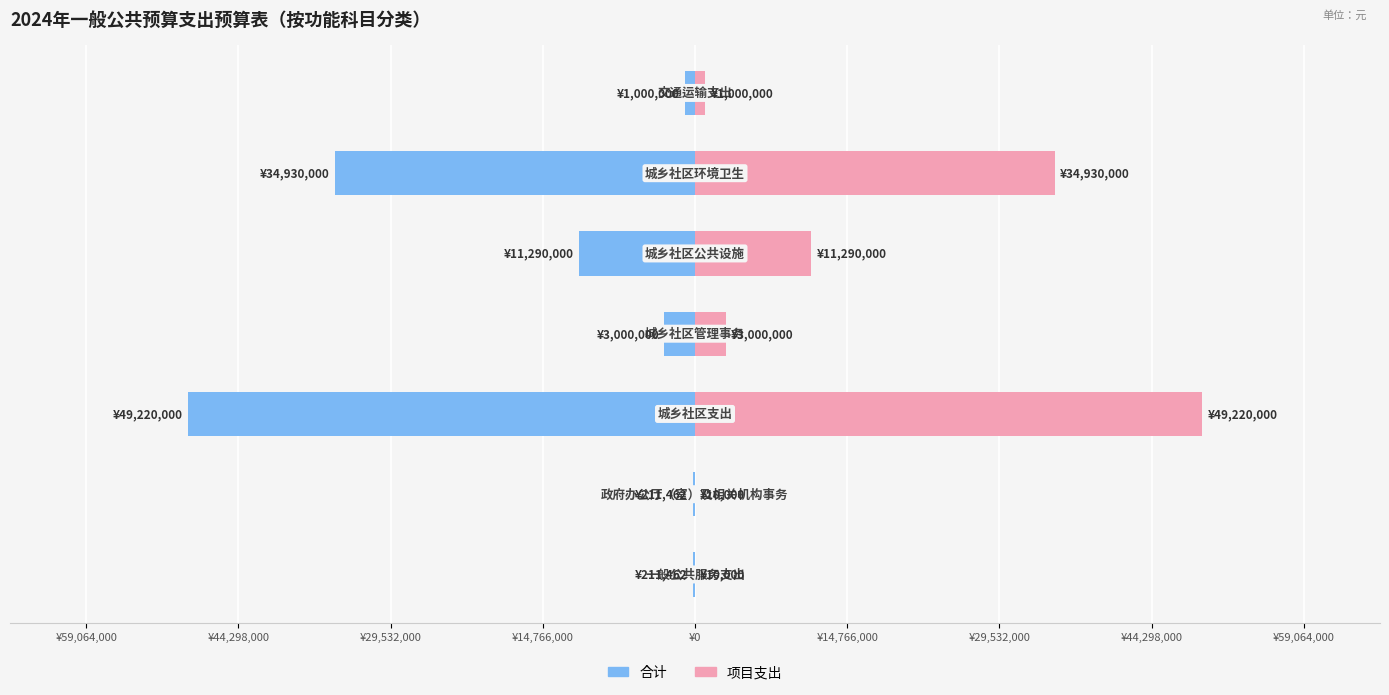

Reading left to right, what are all the values shown in this chart?

合计: -211462	-211462	-49220000	-3000000	-11290000	-34930000	-1000000
项目支出: 10000	10000	49220000	3000000	11290000	34930000	1000000